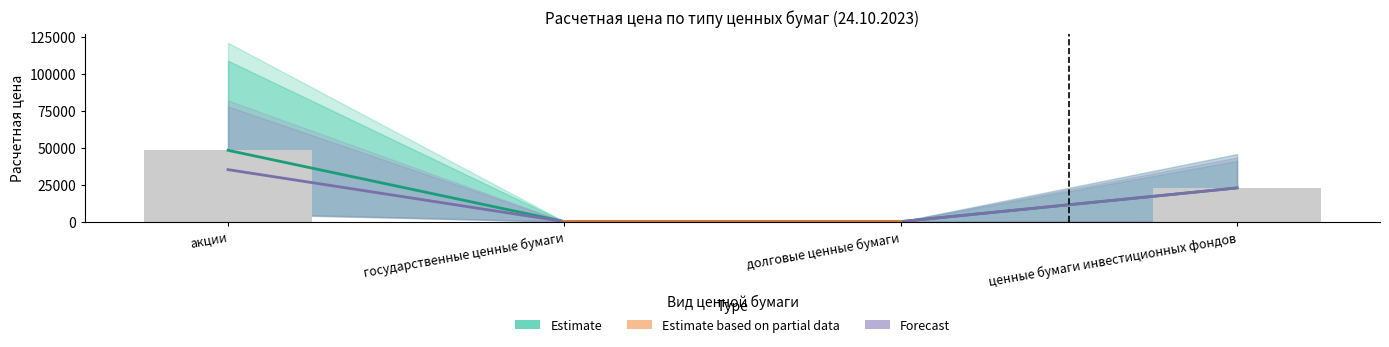

What is the average value of the Estimate_high series?

17846.1